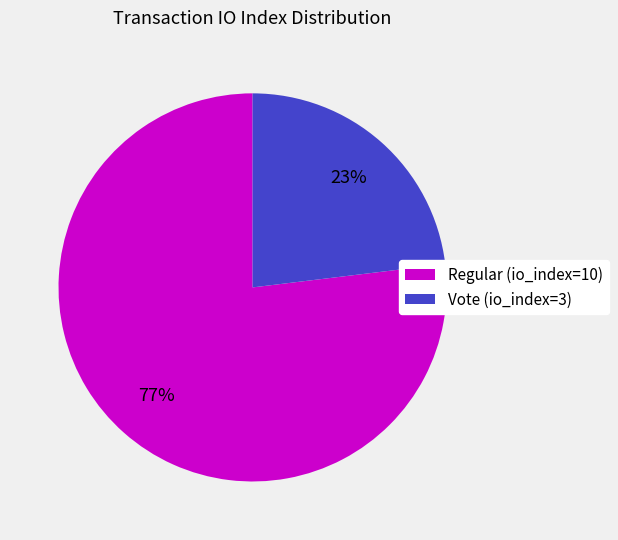

What percentage is the Vote (io_index=3) slice, to the nearest percent?

23%